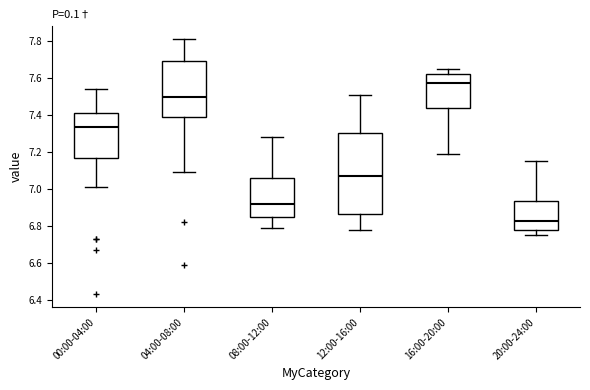

Where does the median line of the box for 12:00-16:00 sit on the y-axis? The values are not printed on the chart, so give them approximately, as read against the axis.

7.08